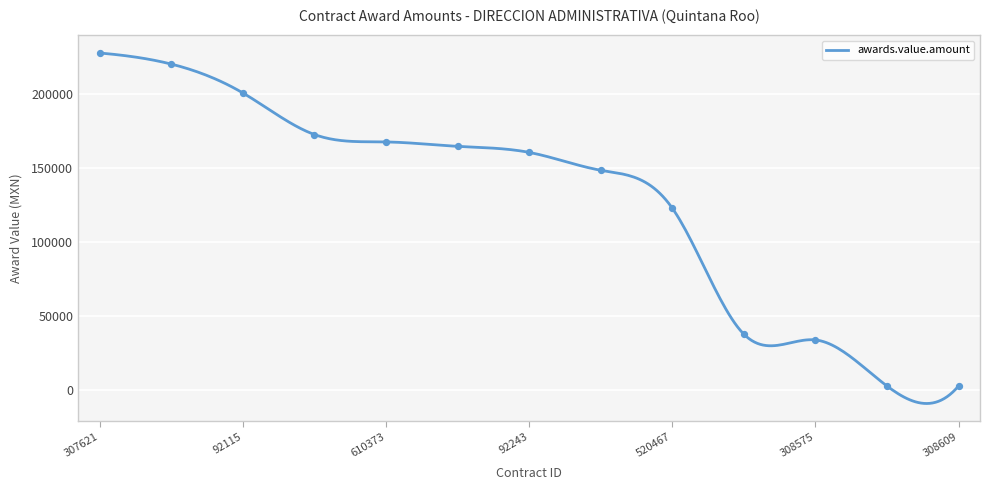

What is the ratio of the value at 307589 to the value at 92115?

1.1